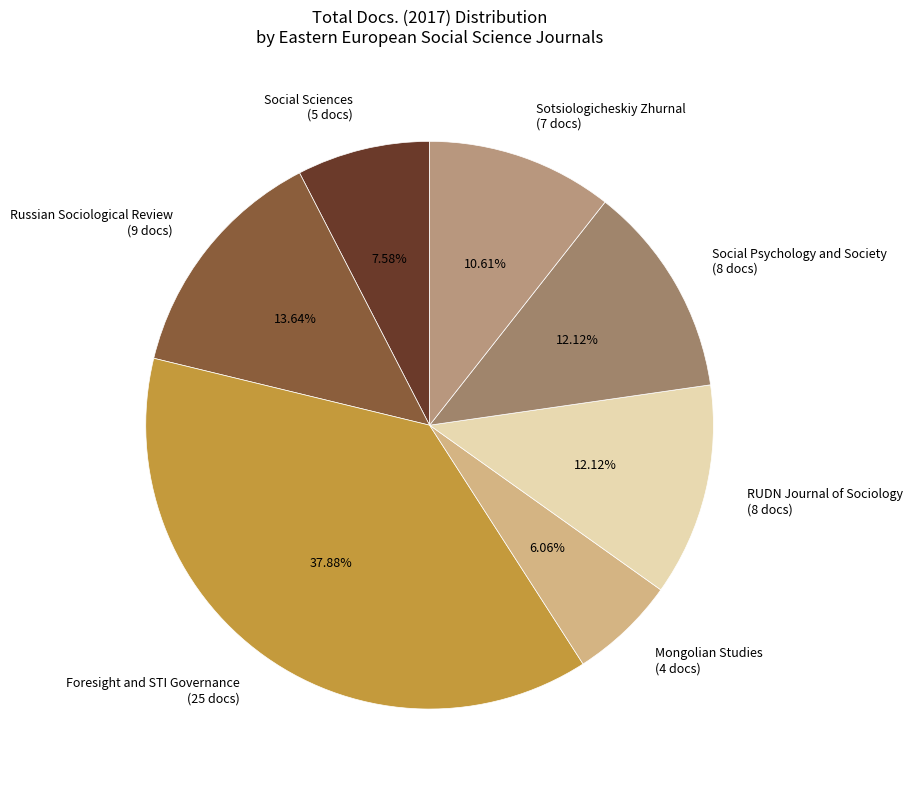

Which slice is the smallest?

Mongolian Studies (4 docs)